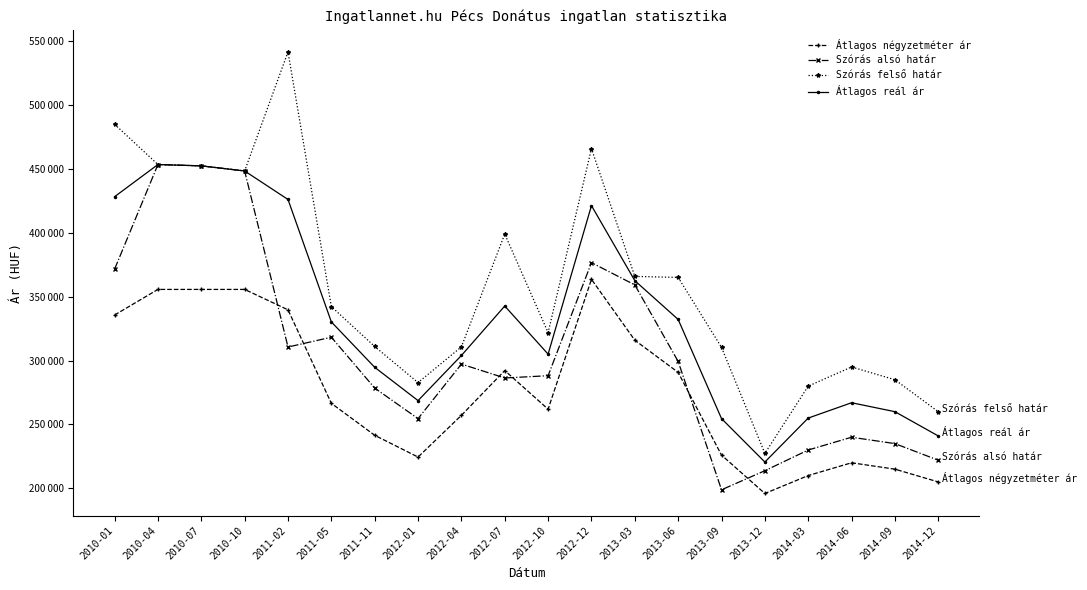

What are all the series names shown in the legend?

Átlagos négyzetméter ár, Szórás alsó határ, Szórás felső határ, Átlagos reál ár